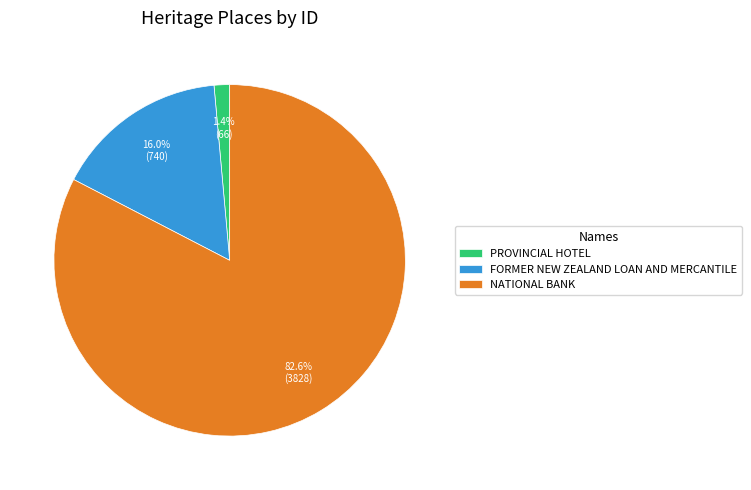

To the nearest percent, what percentage of the pie is FORMER NEW ZEALAND LOAN AND MERCANTILE?

16%